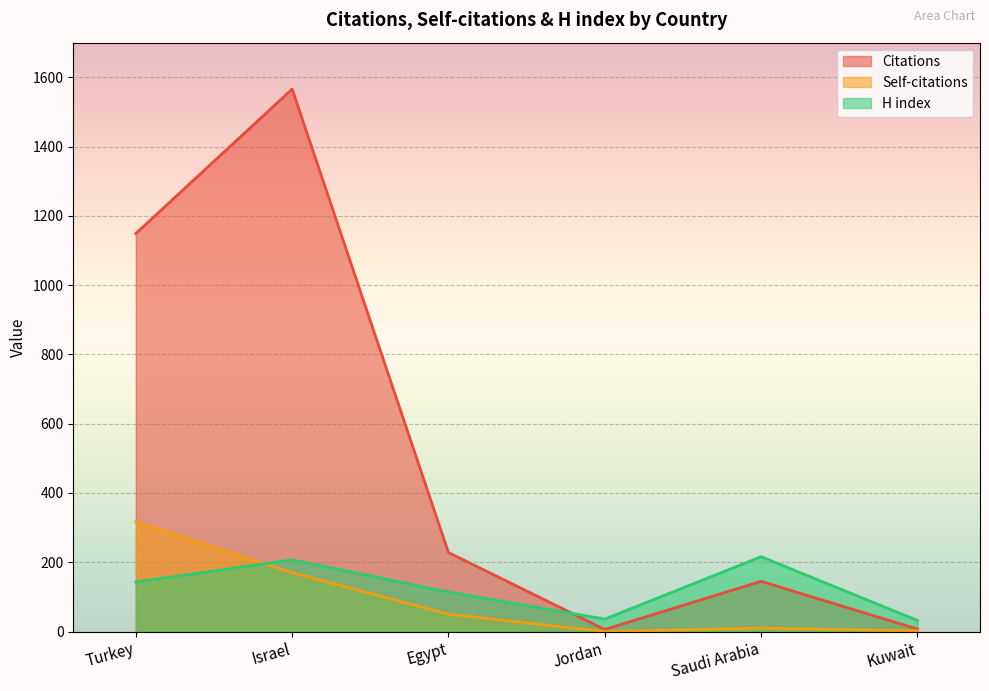

What are all the series names shown in the legend?

Citations, Self-citations, H index